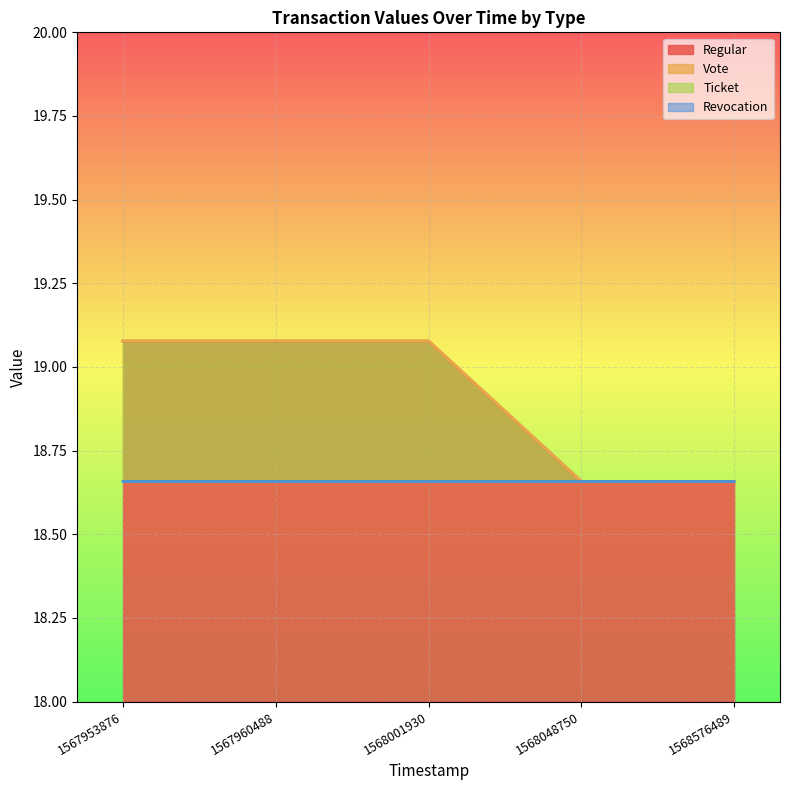

What is the value of the Revocation point at the 1st from the left?

18.7